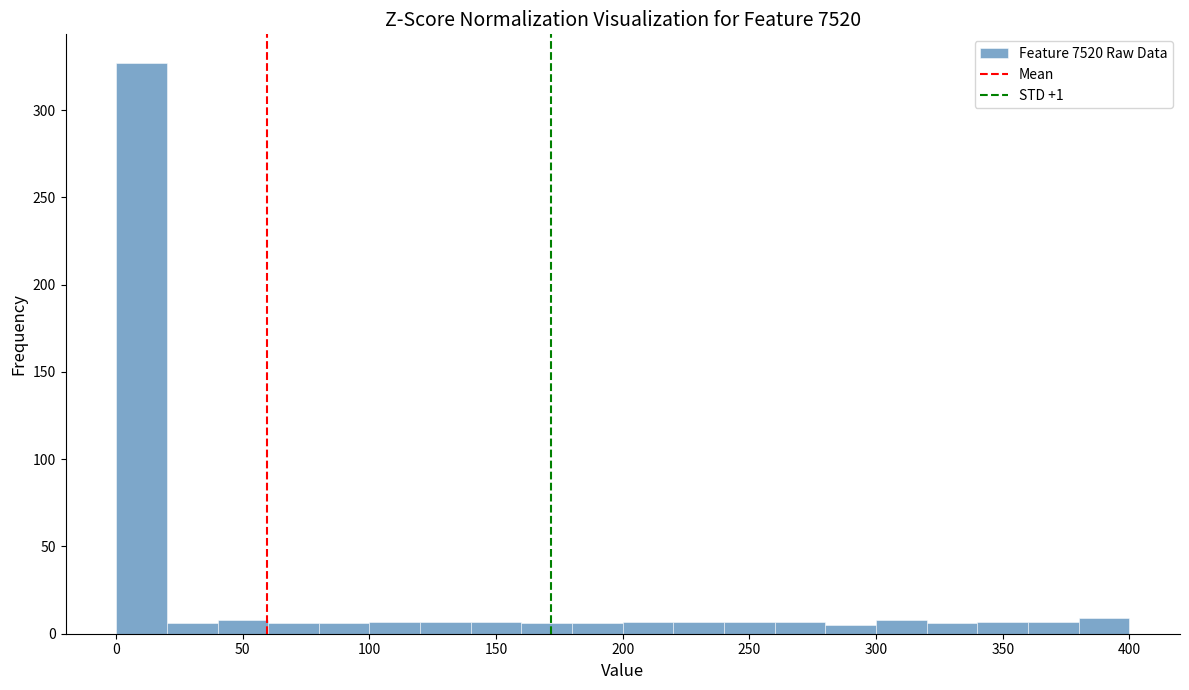

Which range on the x-axis has the tallest bar?

0 to 20